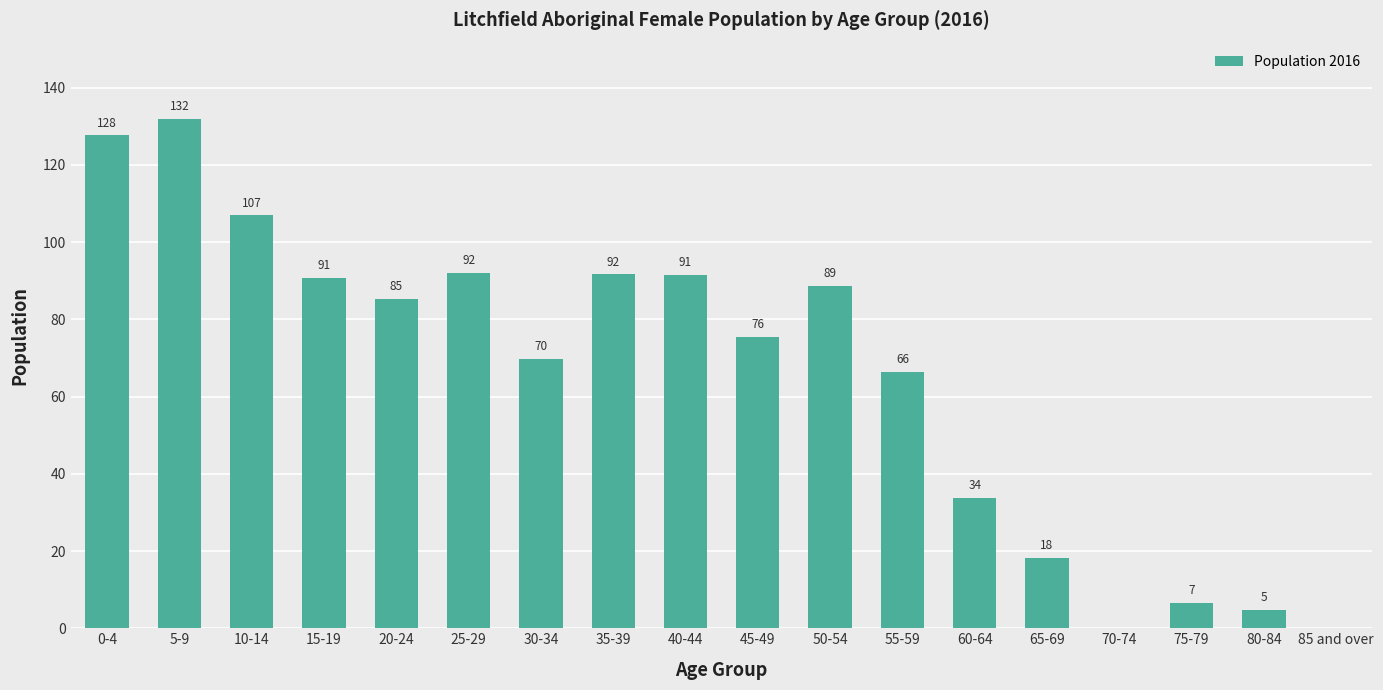

What is the sum of all values?

1181.5